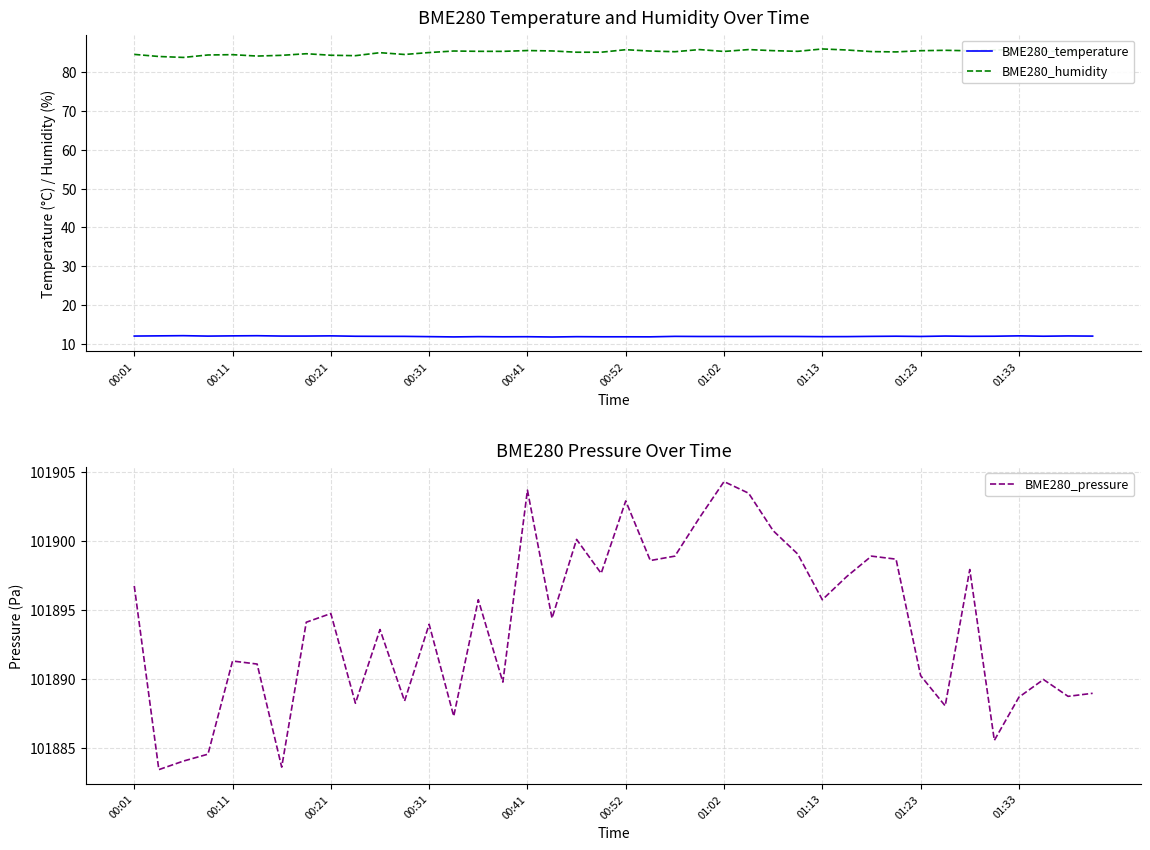

What is the lowest value of the BME280_humidity series?

83.8